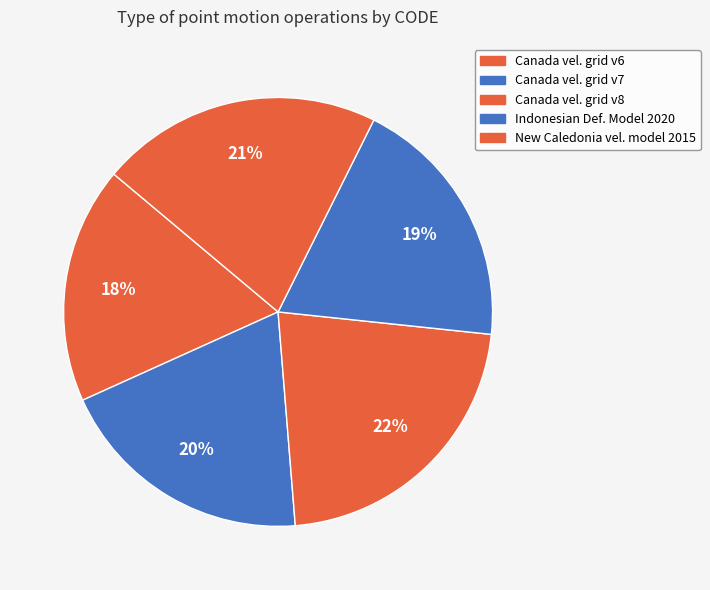

How many slices are in this pie chart?

5